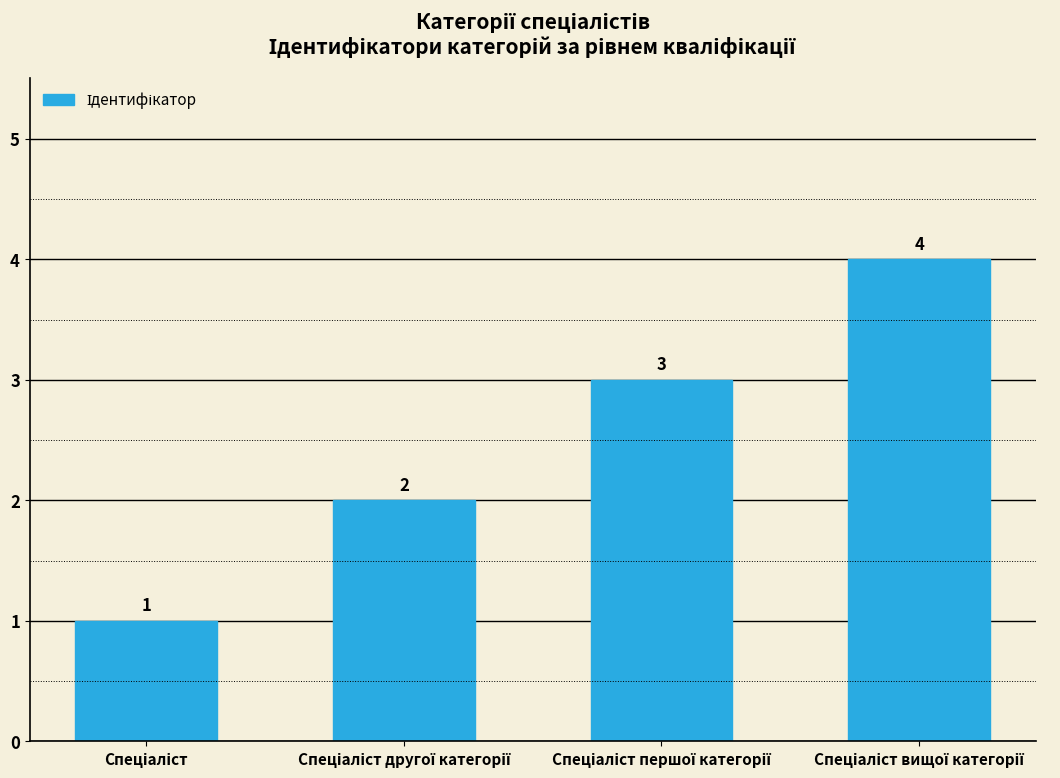

Count the values in the range 2 to 4.

3